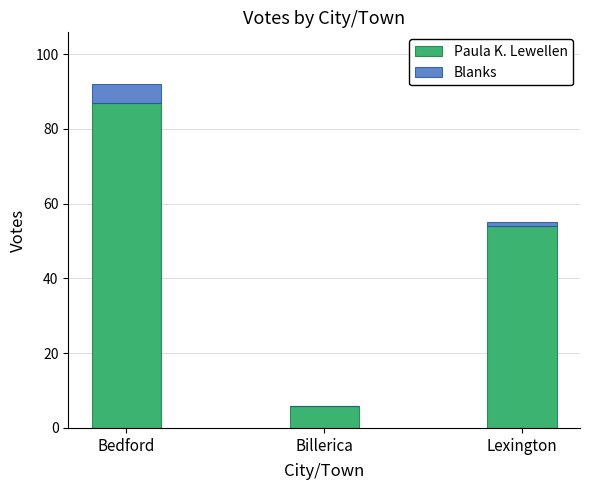

Where is Paula K. Lewellen nearest to the value 46?

Lexington